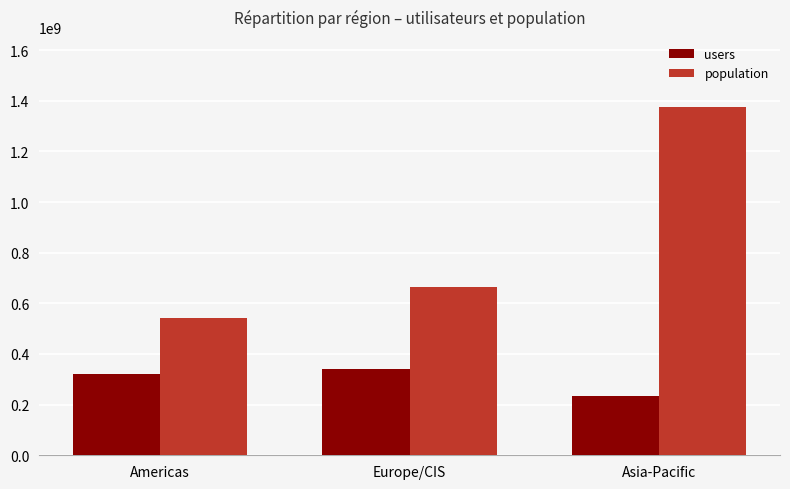

Count the number of data series in this chart.

2